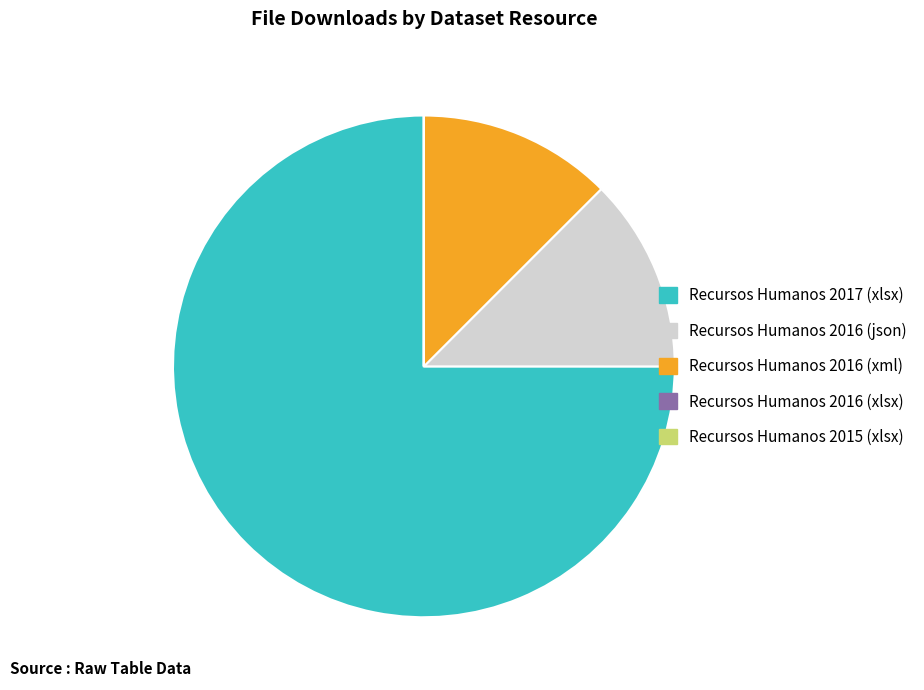

Which category has the biggest portion of the pie?

Recursos Humanos 2017 (xlsx)